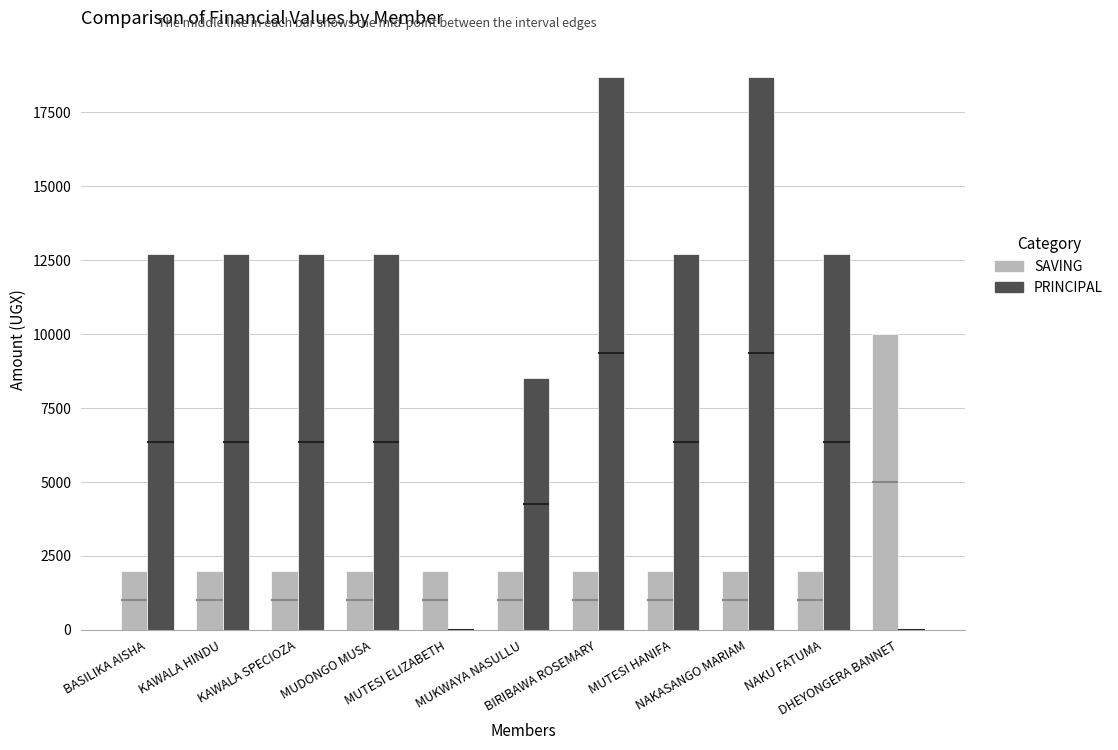

Which series has the largest total across all categories?

PRINCIPAL